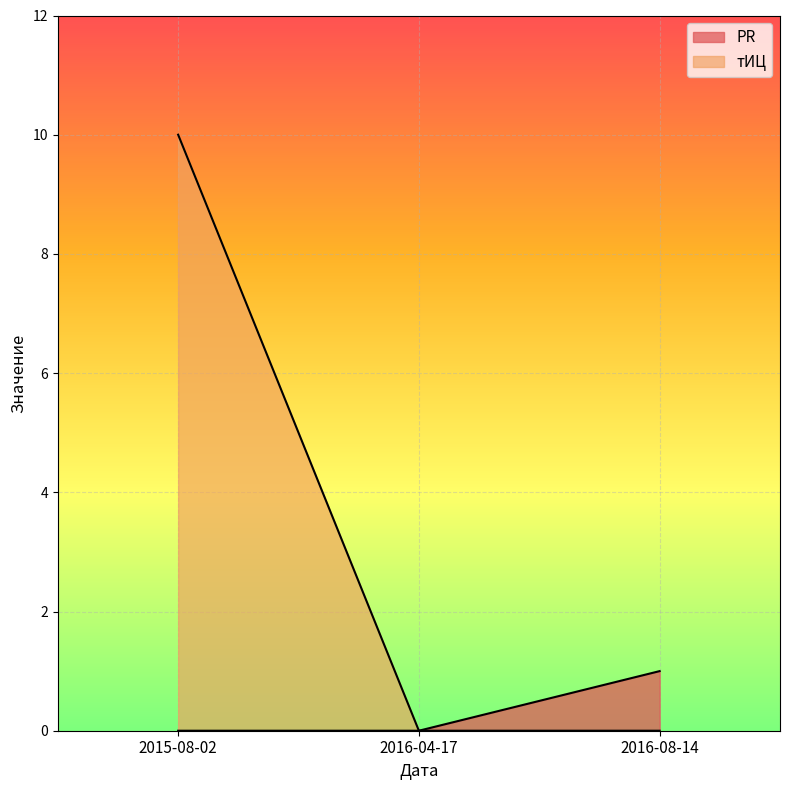

List the labels in order of PR value, largest first.

2016-08-14, 2015-08-02, 2016-04-17